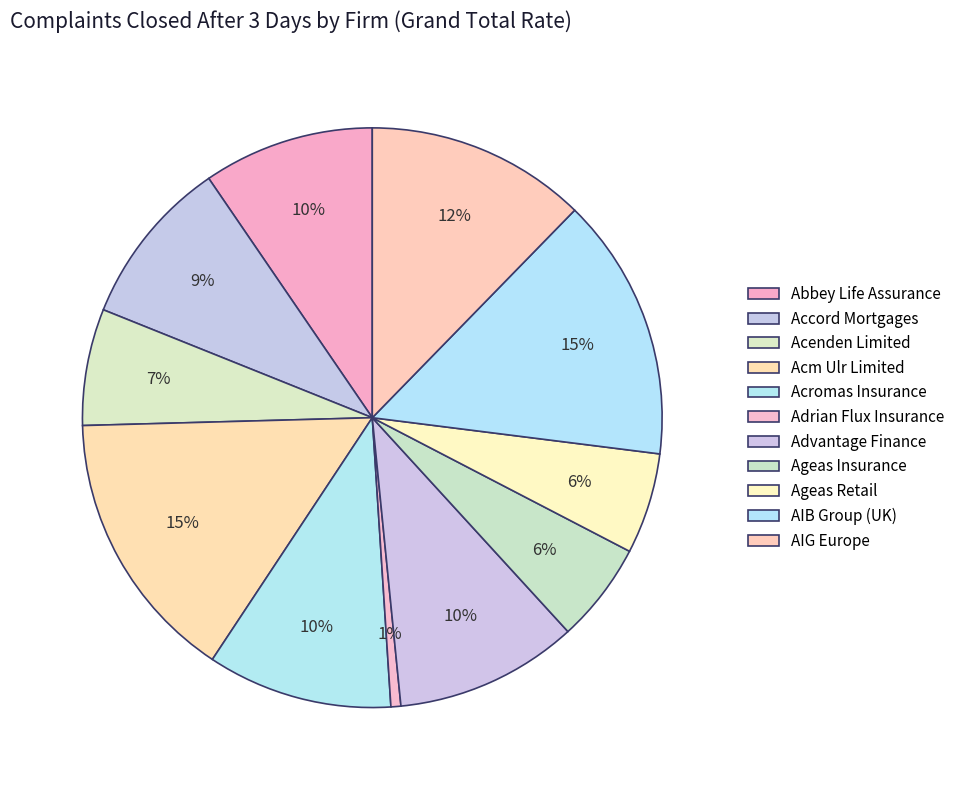

The Ageas Retail slice represents 6% of the pie. True or false?

True